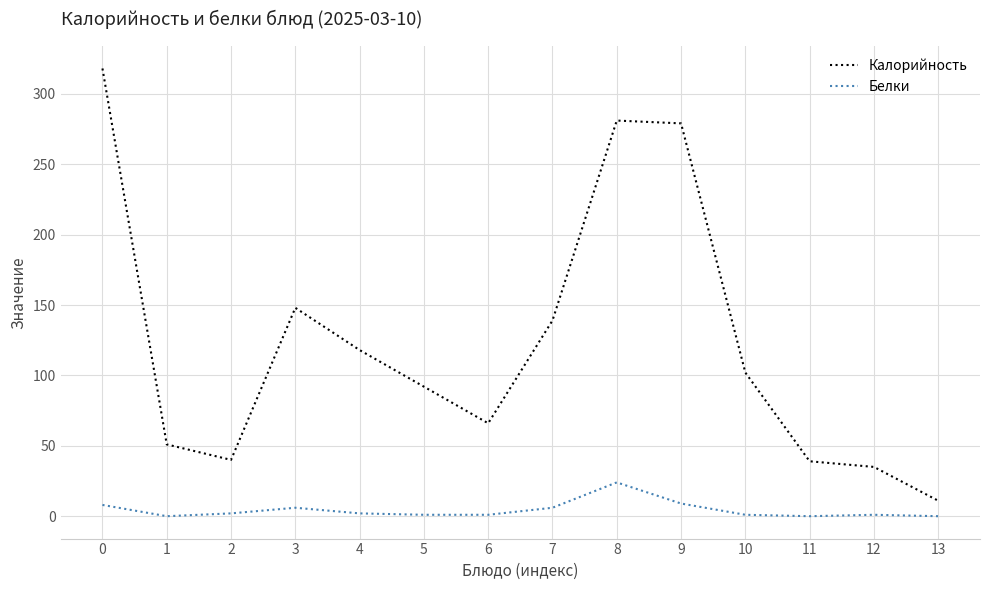

Rank the series by their average value, from lowest to highest.

Белки, Калорийность